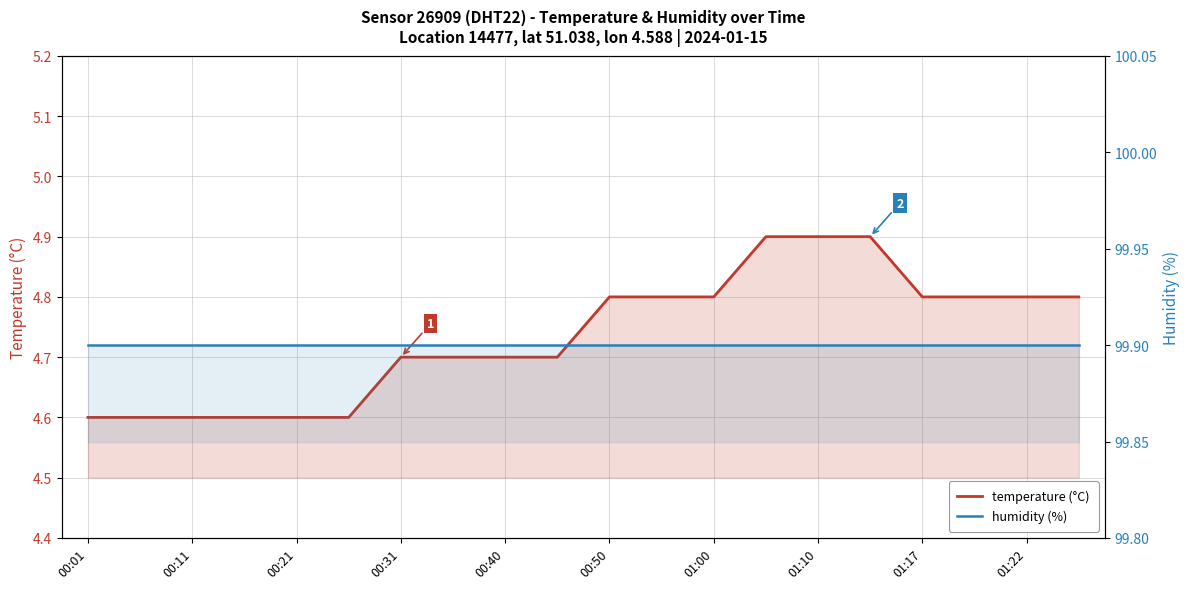

What is the highest value of the humidity (%) series?

99.9